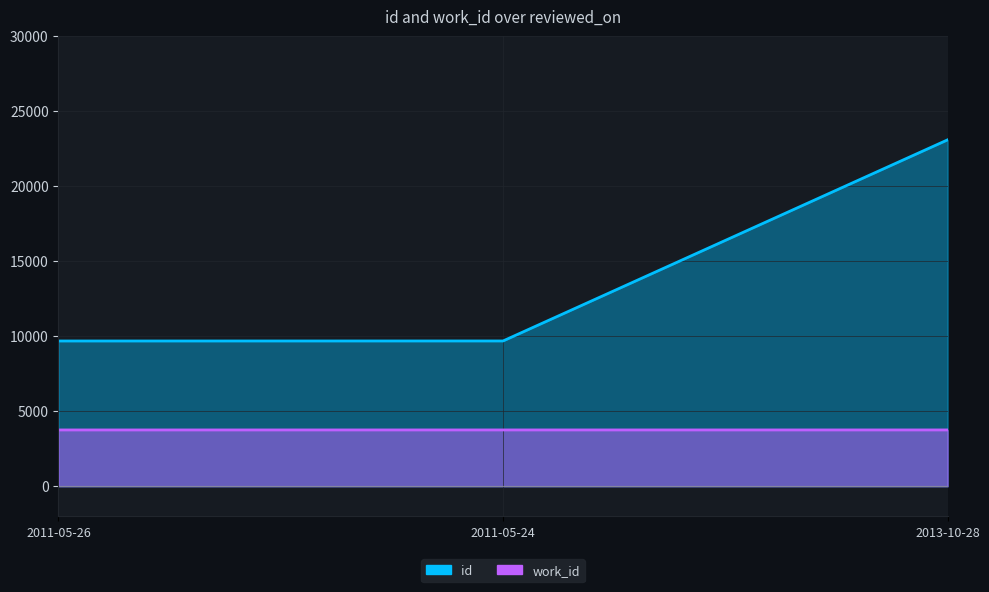

Which series has the largest range (max minus min)?

id